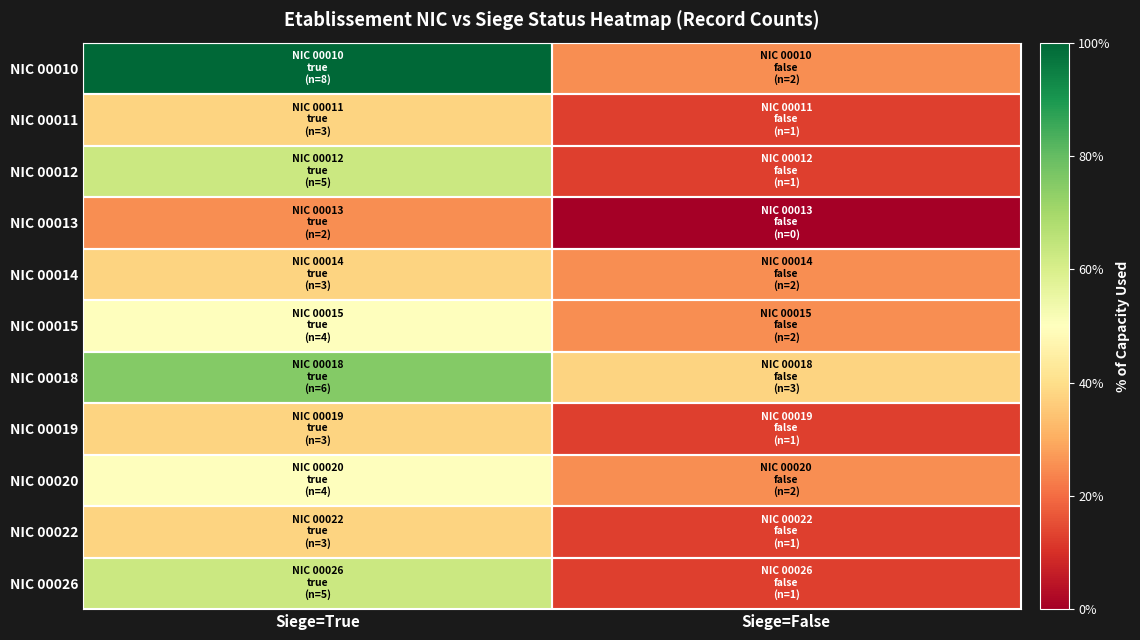

Between Siege=True and Siege=False, which series saw the biggest shift?

NIC 00010